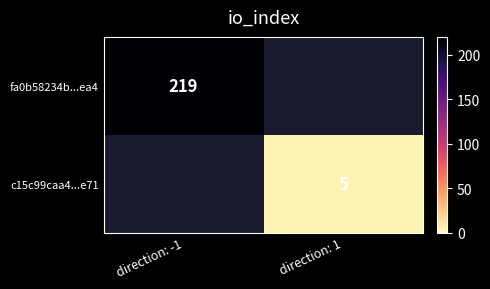

The value of fa0b58234b...ea4 at direction: -1 is 360. True or false?

False